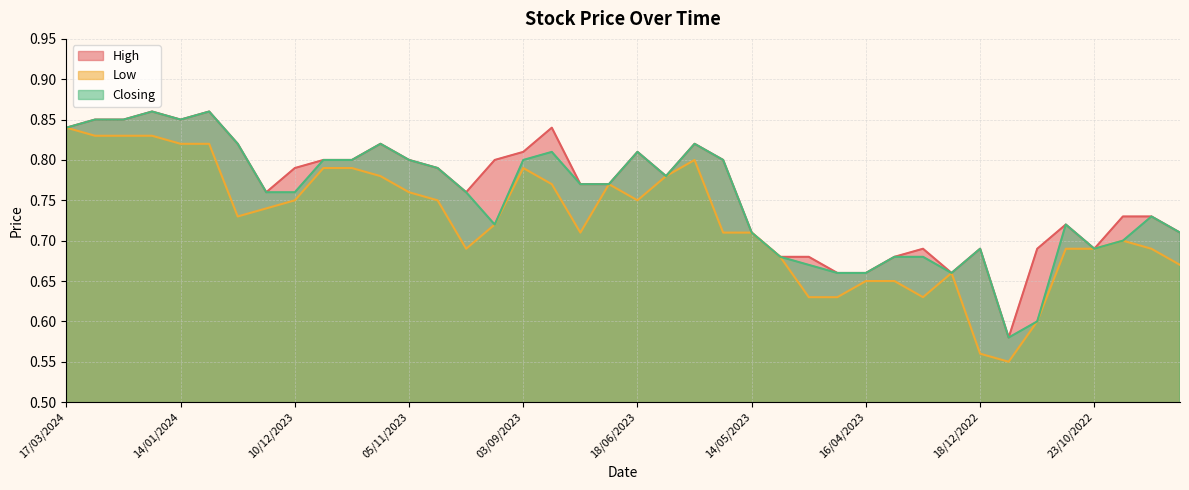

What are all the series names shown in the legend?

High, Low, Closing